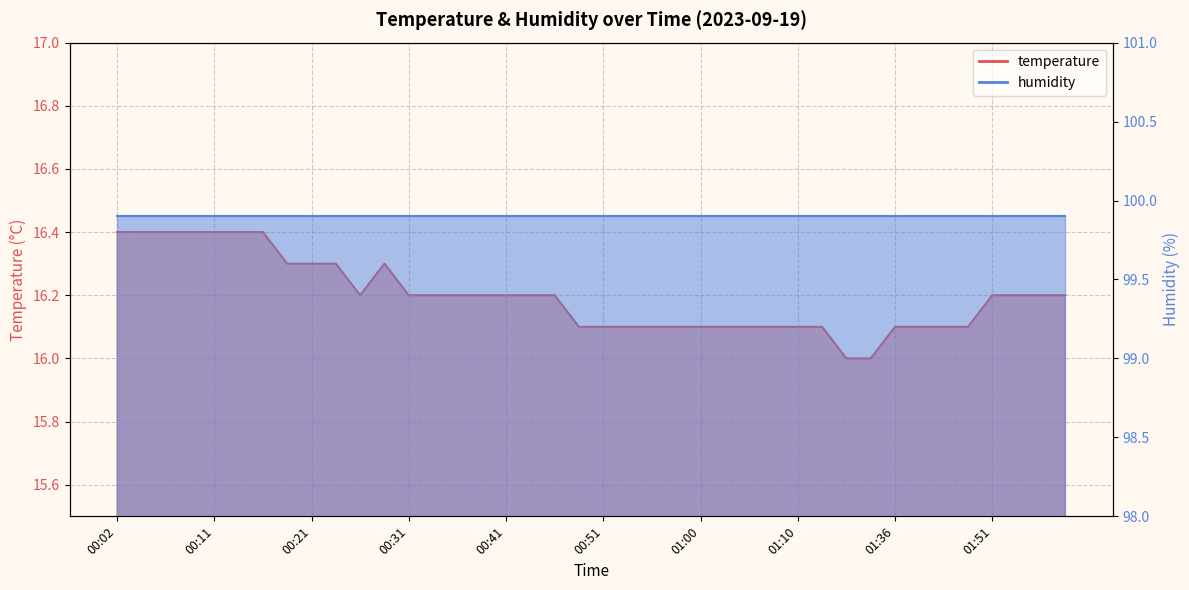

Reading left to right, list all the values displayed in this chart.

00:02=16.4	00:04=16.4	00:07=16.4	00:09=16.4	00:11=16.4	00:14=16.4	00:16=16.4	00:19=16.3	00:21=16.3	00:24=16.3	00:26=16.2	00:28=16.3	00:31=16.2	00:33=16.2	00:36=16.2	00:38=16.2	00:41=16.2	00:43=16.2	00:46=16.2	00:48=16.1	00:51=16.1	00:53=16.1	00:55=16.1	00:58=16.1	01:00=16.1	01:03=16.1	01:05=16.1	01:08=16.1	01:10=16.1	01:13=16.1	01:21=16.0	01:31=16.0	01:36=16.1	01:41=16.1	01:44=16.1	01:46=16.1	01:51=16.2	01:54=16.2	01:56=16.2	01:59=16.2